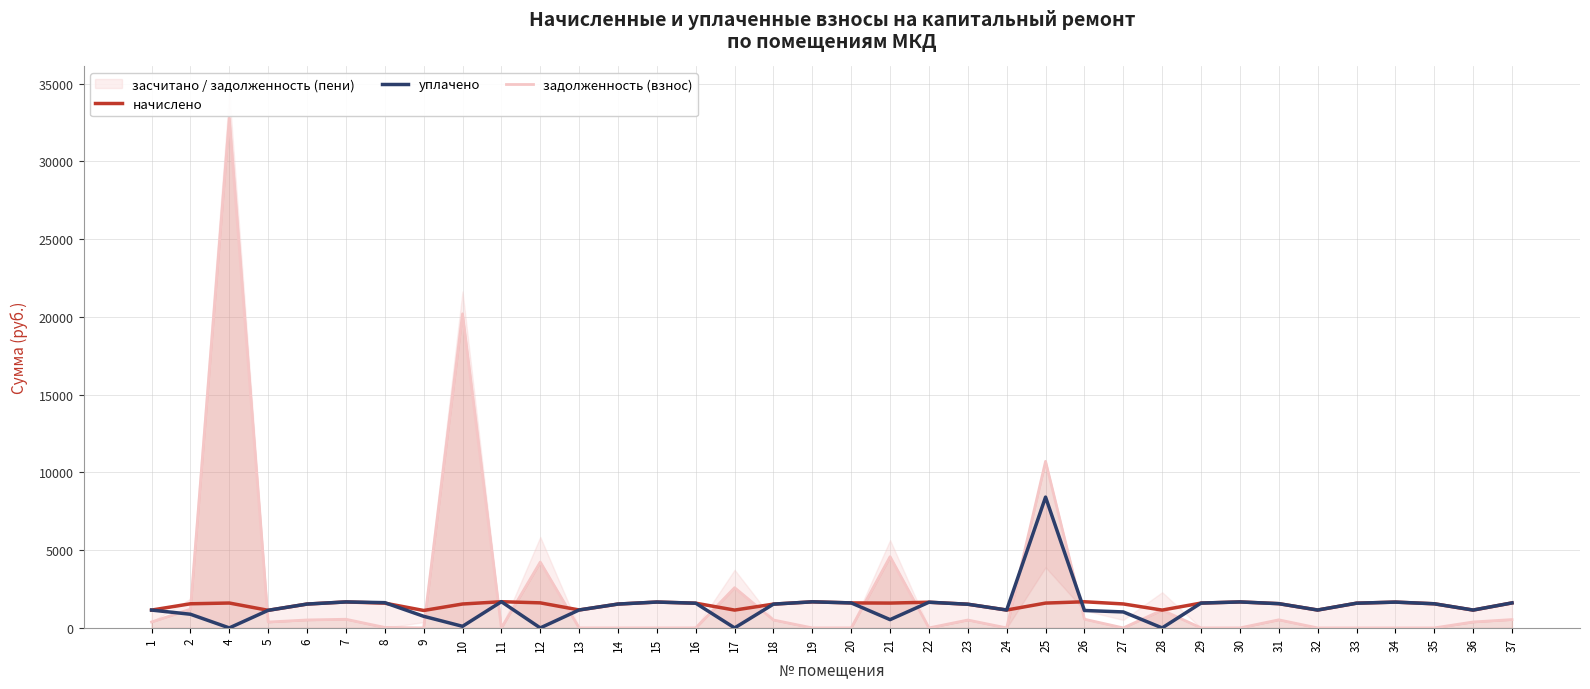

True or false: начислено and задолженность (взнос) intersect in this chart.

True